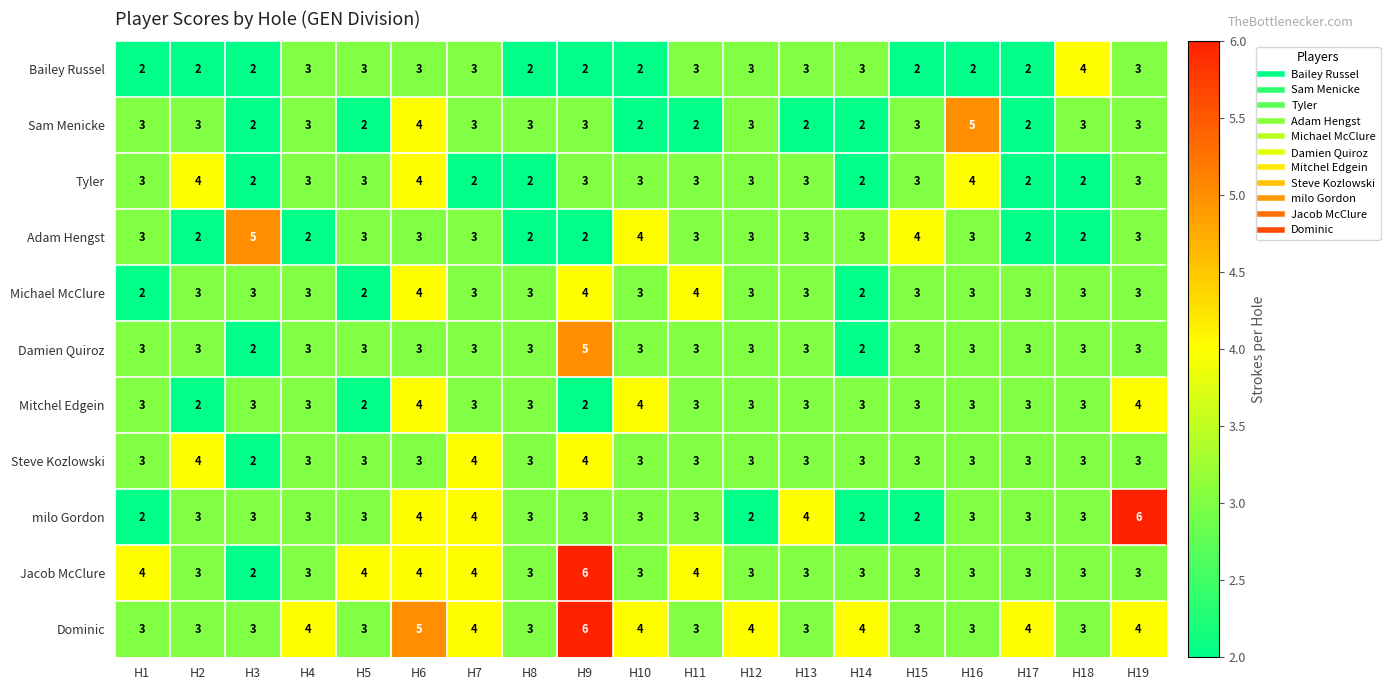

What is the spread (max minus min) of values at H15?

2